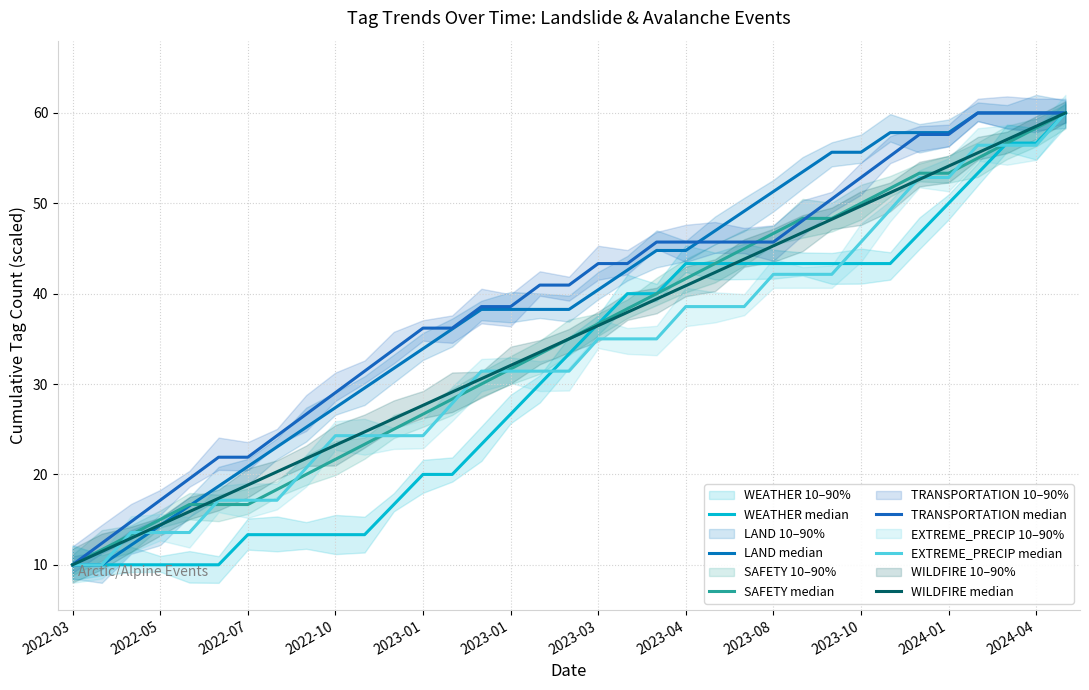

What is the total value across all series at 19?

237.2